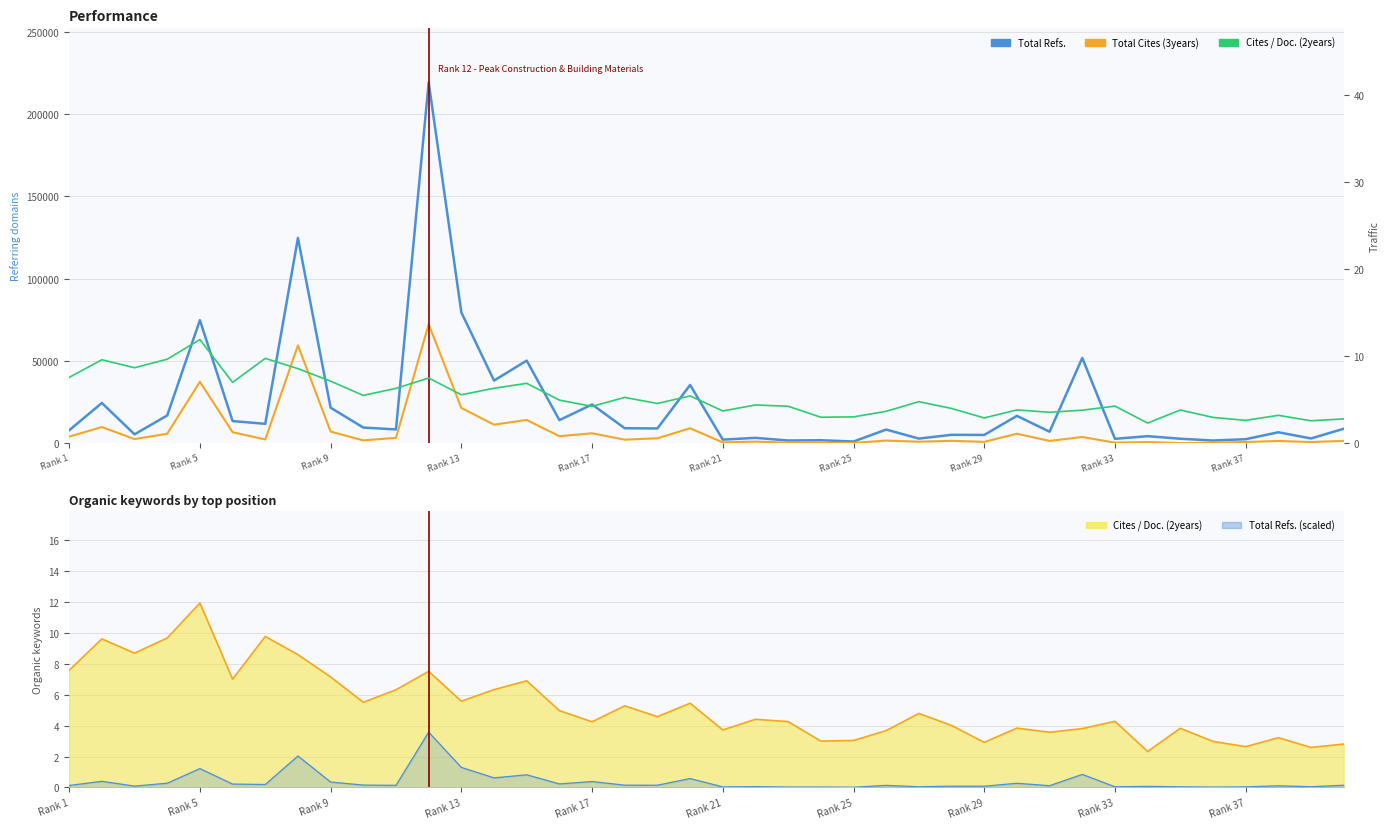

What is the average value of the Cites / Doc. trend series?

5.3